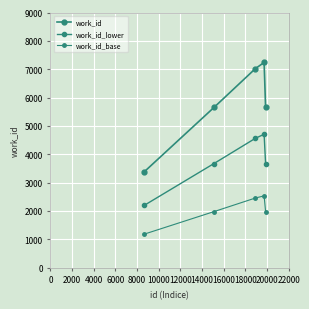

Is this an area chart (filled region under the line)?

No